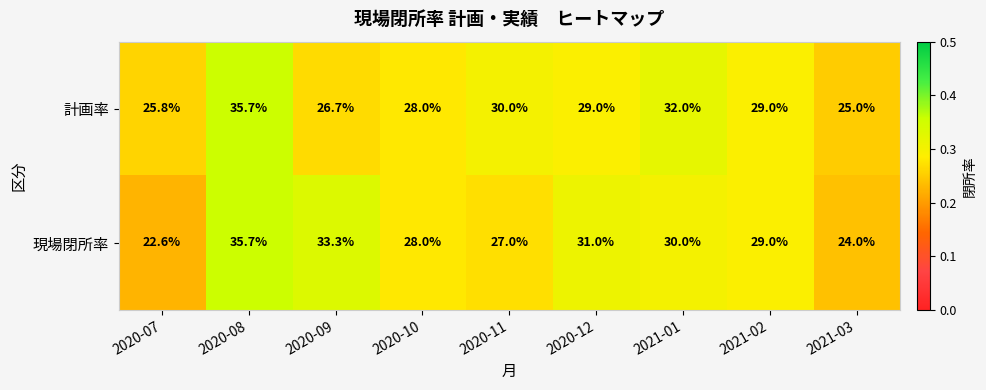

At which category is the sum across all series the highest?

2020-08